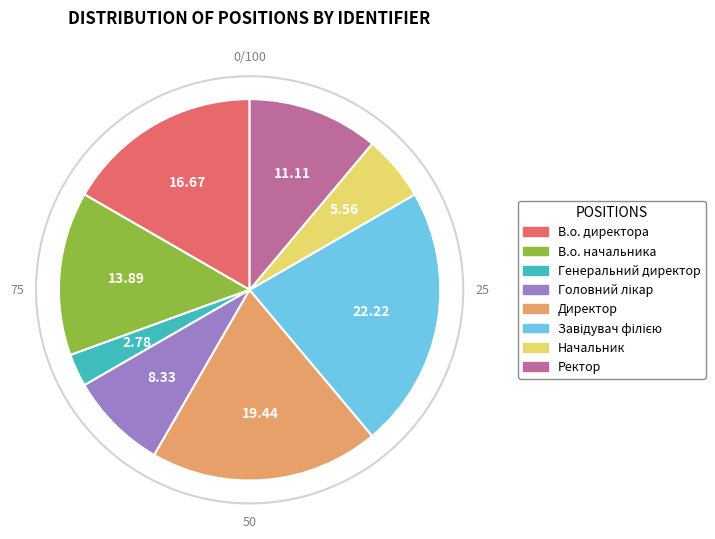

The Ректор slice represents 1% of the pie. True or false?

False